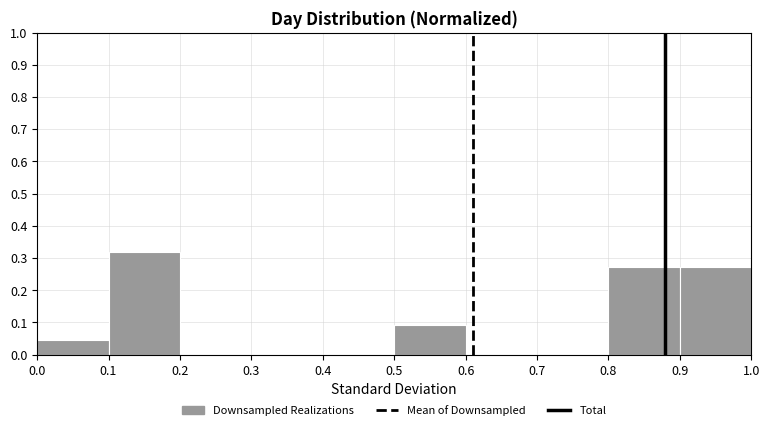

Reading left to right, transcribe this chart: for each bar, give the range it covers on the x-axis and its height. The values are not printed on the chart, so give them approximately, as read against the axis.

0.0 to 0.1: 0.05
0.1 to 0.2: 0.32
0.2 to 0.3: 0
0.3 to 0.4: 0
0.4 to 0.5: 0
0.5 to 0.6: 0.09
0.6 to 0.7: 0
0.7 to 0.8: 0
0.8 to 0.9: 0.27
0.9 to 1.0: 0.27